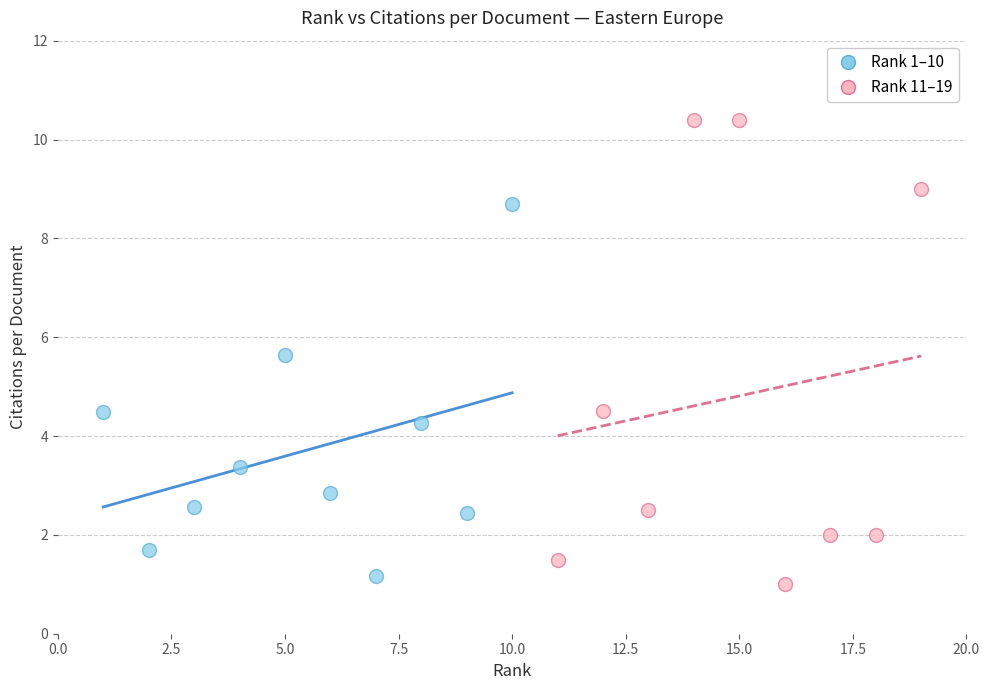

Which series has the largest Y range (max minus min)?

Rank 11–19